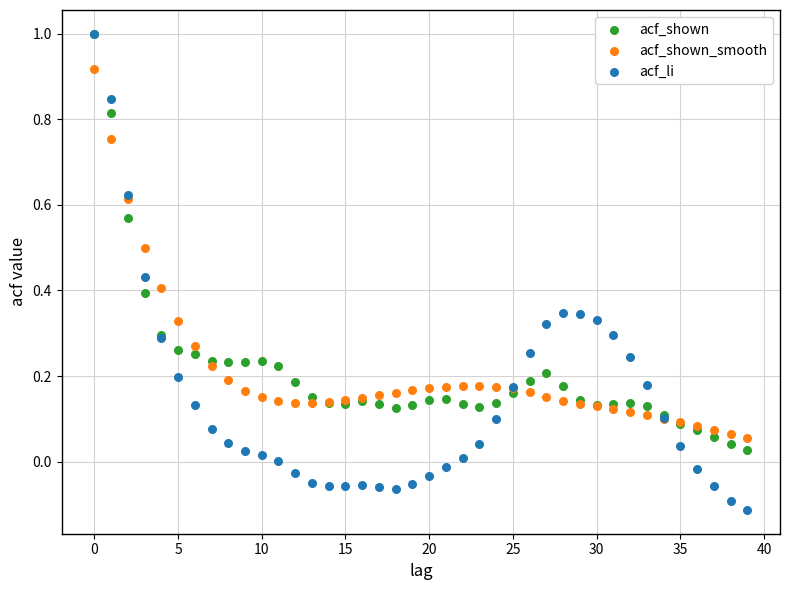

What are all the series names shown in the legend?

acf_shown, acf_shown_smooth, acf_li